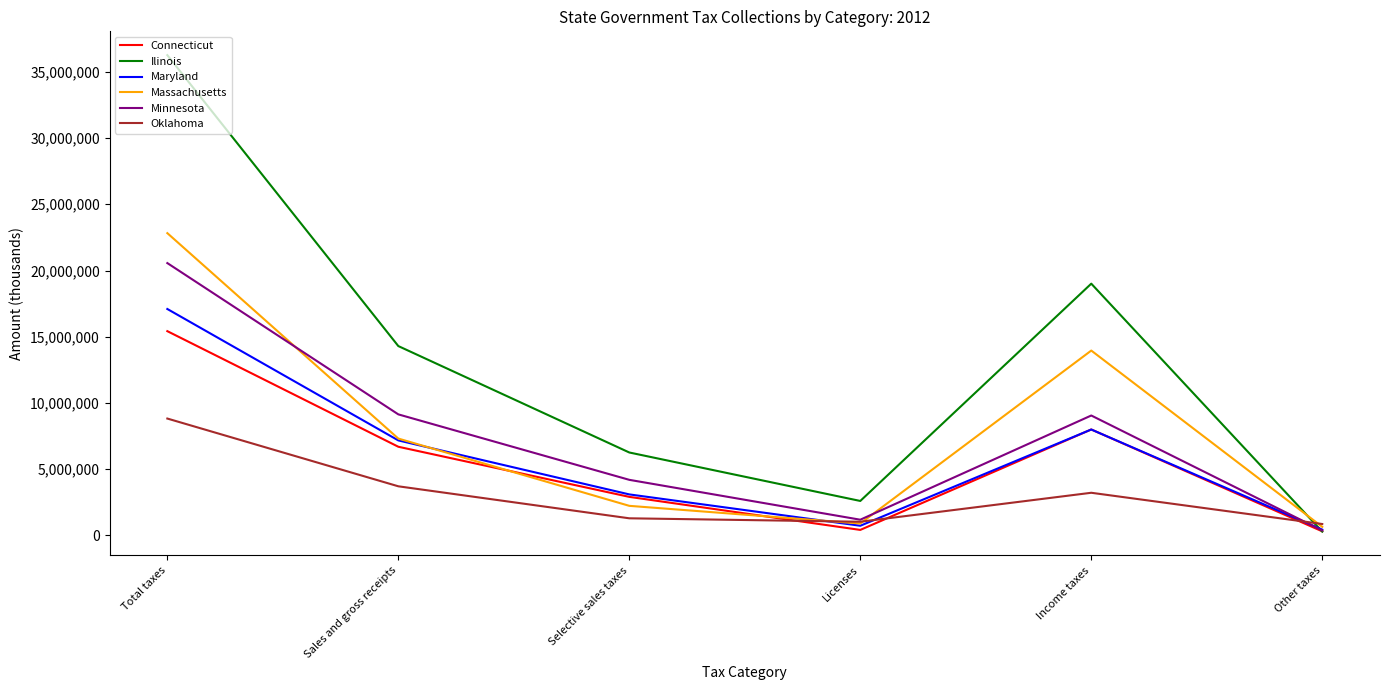

At which label does Maryland first exceed 7173515?

Total taxes